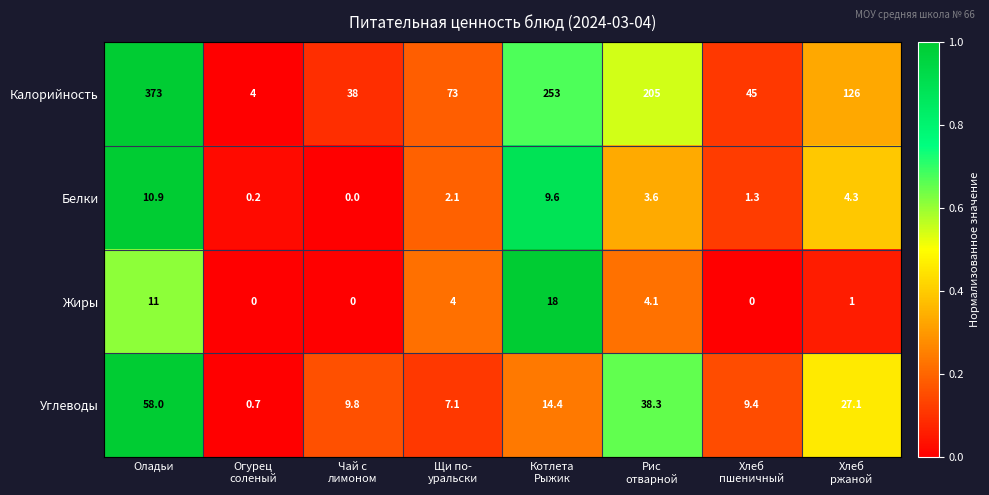

How many distinct data groups are displayed?

4